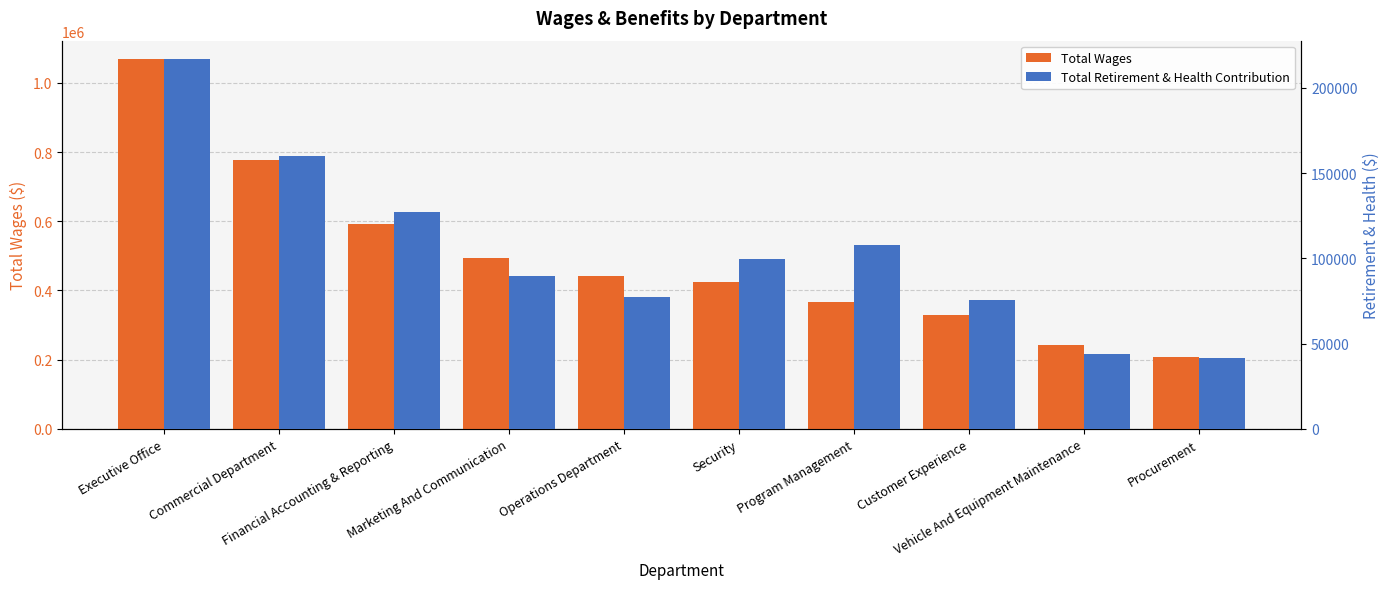

Reading left to right, extract all data points from this chart.

Total Wages: Executive Office=1068373	Commercial Department=777660	Financial Accounting & Reporting=593153	Marketing And Communication=493511	Operations Department=442166	Security=424877	Program Management=366345	Customer Experience=329383	Vehicle And Equipment Maintenance=243351	Procurement=206659
Total Retirement & Health Contribution: Executive Office=216866	Commercial Department=160035	Financial Accounting & Reporting=127030	Marketing And Communication=89969	Operations Department=77202	Security=99646	Program Management=107709	Customer Experience=75399	Vehicle And Equipment Maintenance=43784	Procurement=41786